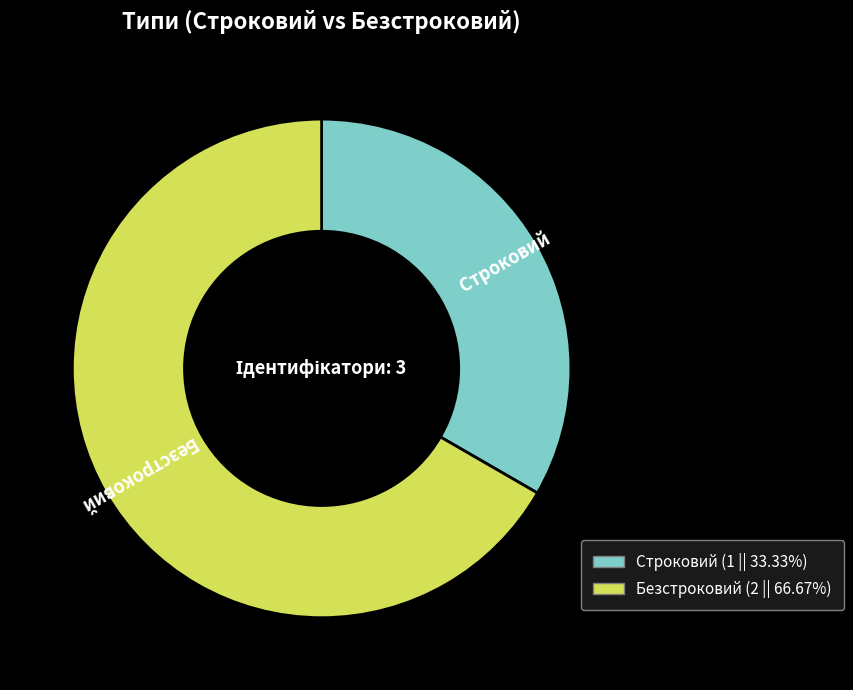

What is the majority slice?

Безстроковий